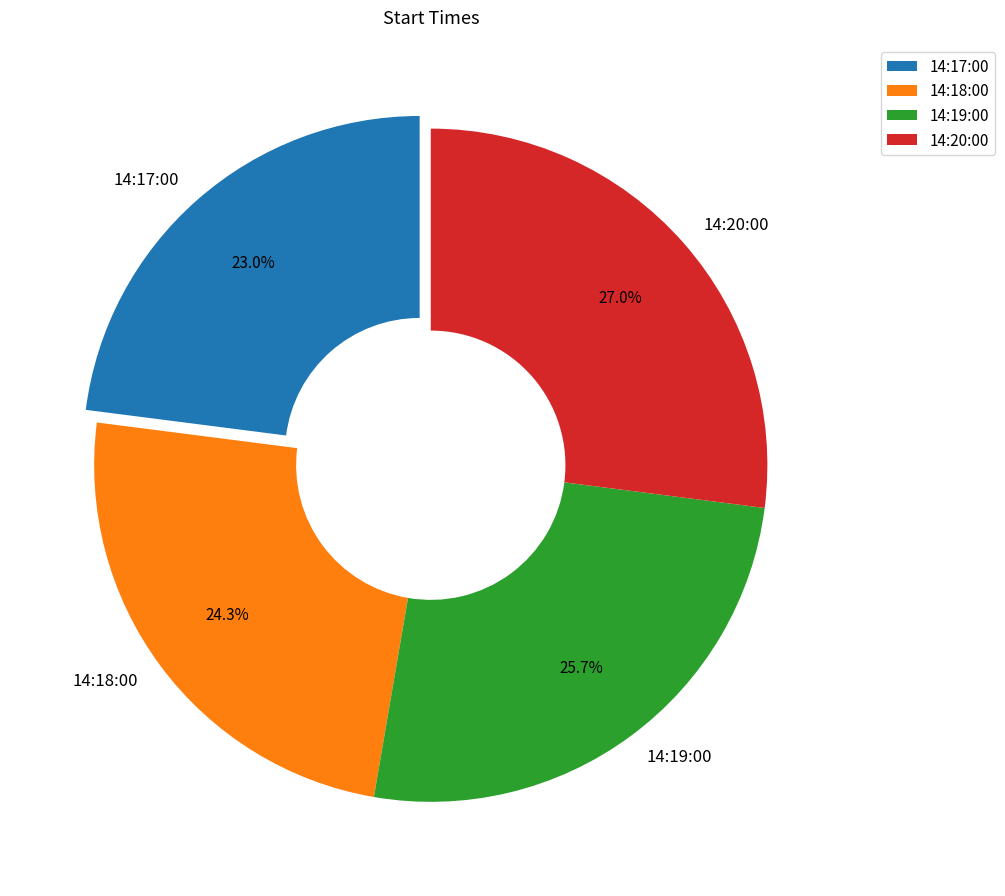

What is the largest slice in the pie chart?

14:20:00